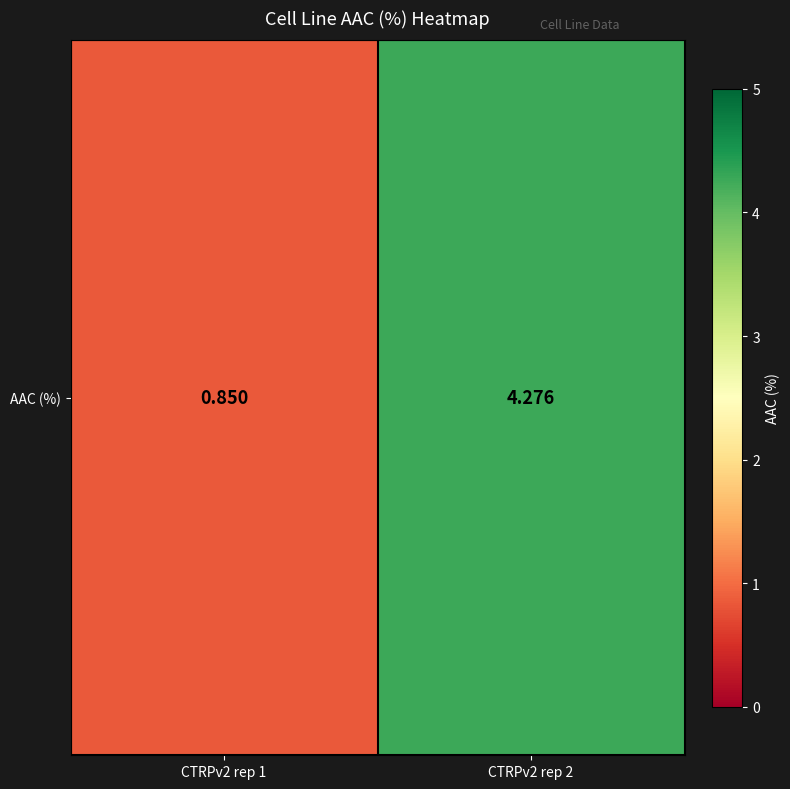

Is it true that the value at CTRPv2 rep 2 is 4.3?

True